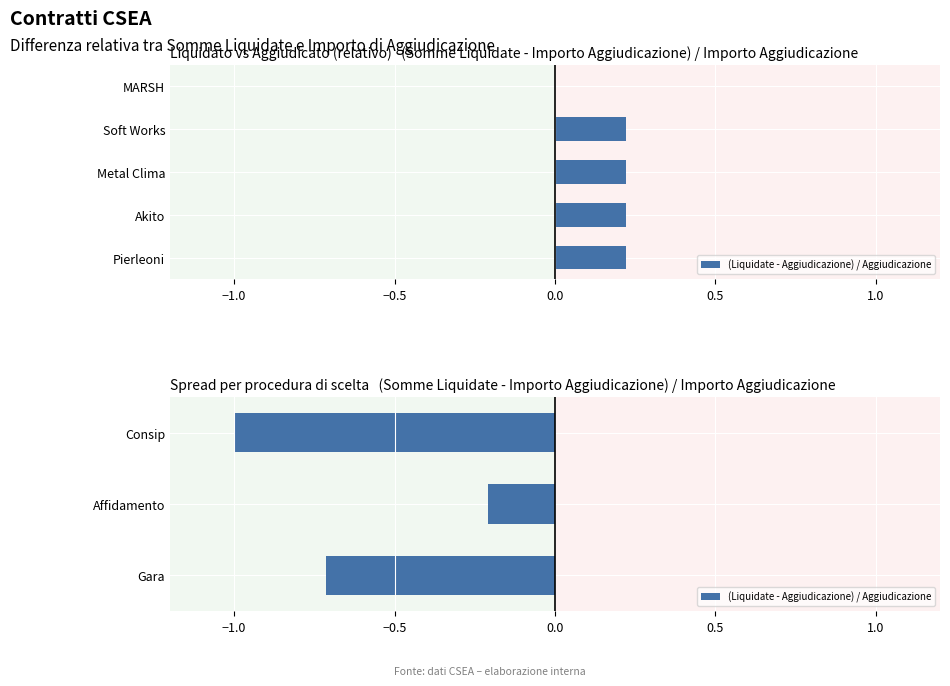

How many distinct data groups are displayed?

1